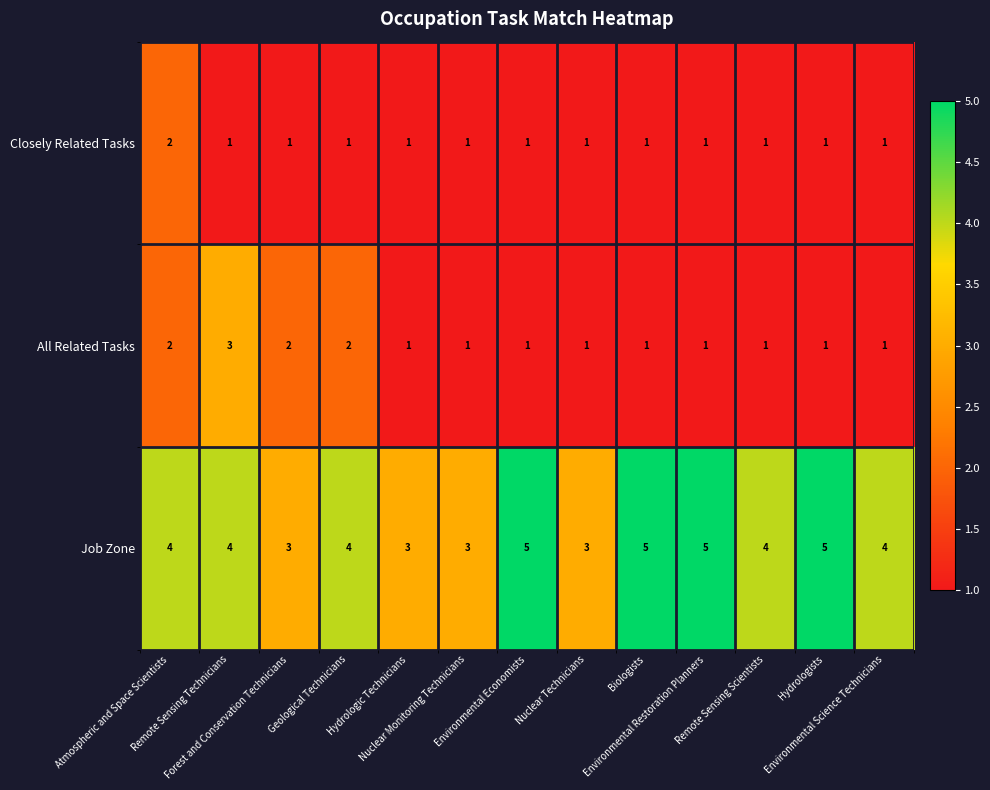

What is the average value of the Job Zone series?

4